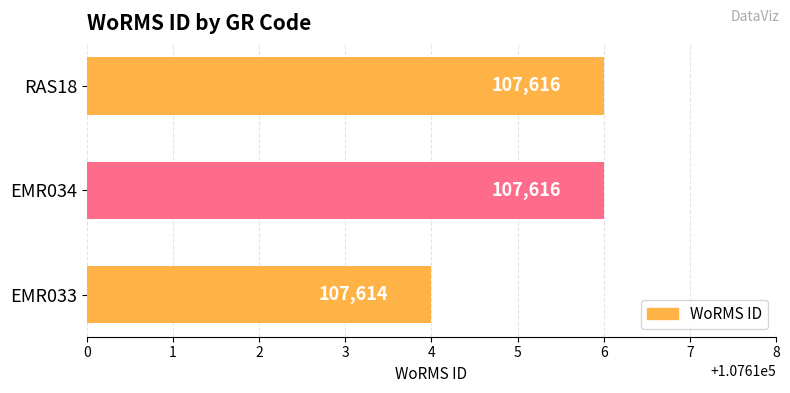

How many values are between 107614 and 107616?

3